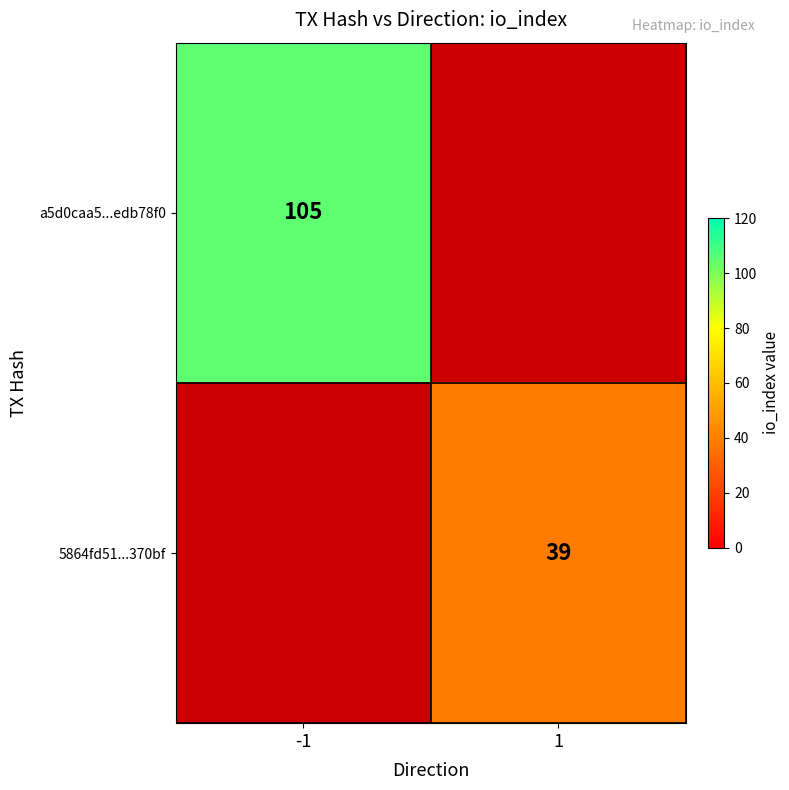

Is the value of 5864fd51...370bf at 1 greater than the value of a5d0caa5...edb78f0 at -1?

No